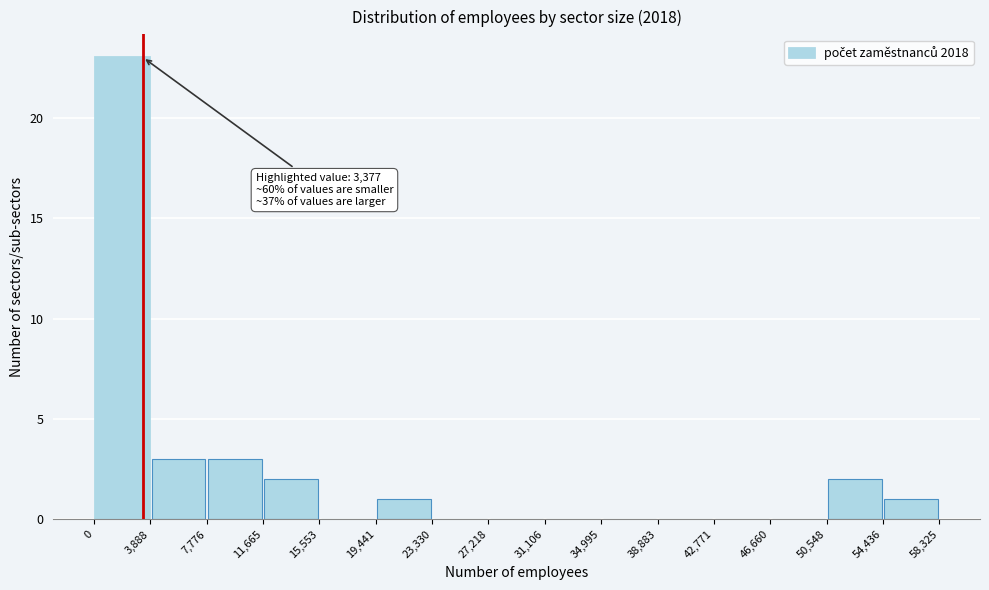

Which range on the x-axis has the tallest bar?

0 to 3,888